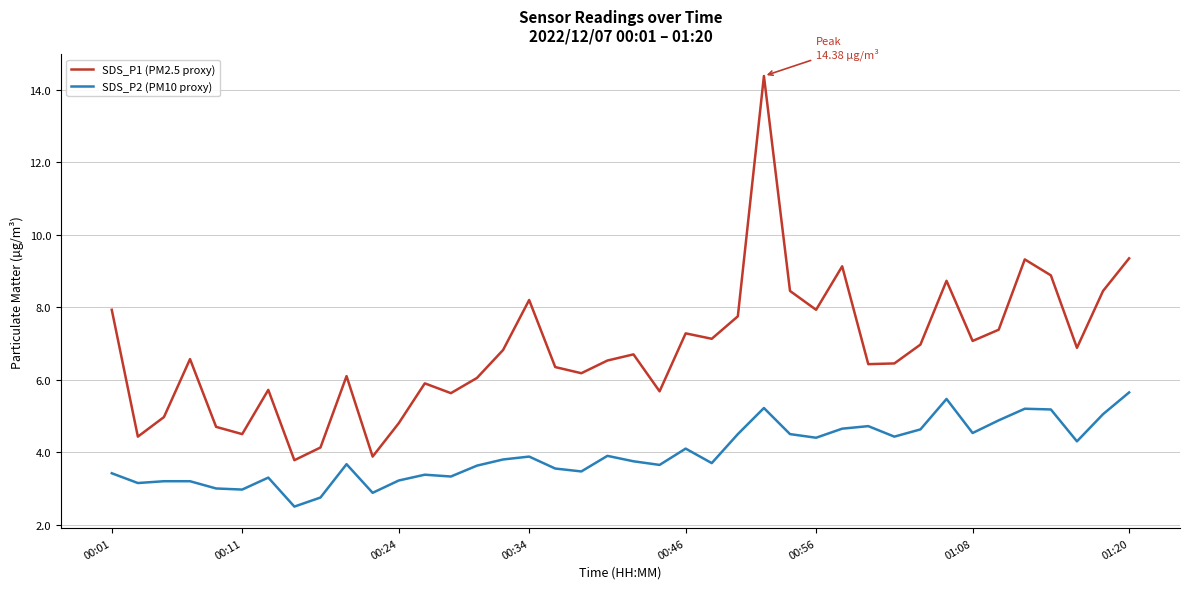

Rank the series by their average value, from highest to lowest.

SDS_P1 (PM2.5 proxy), SDS_P2 (PM10 proxy)